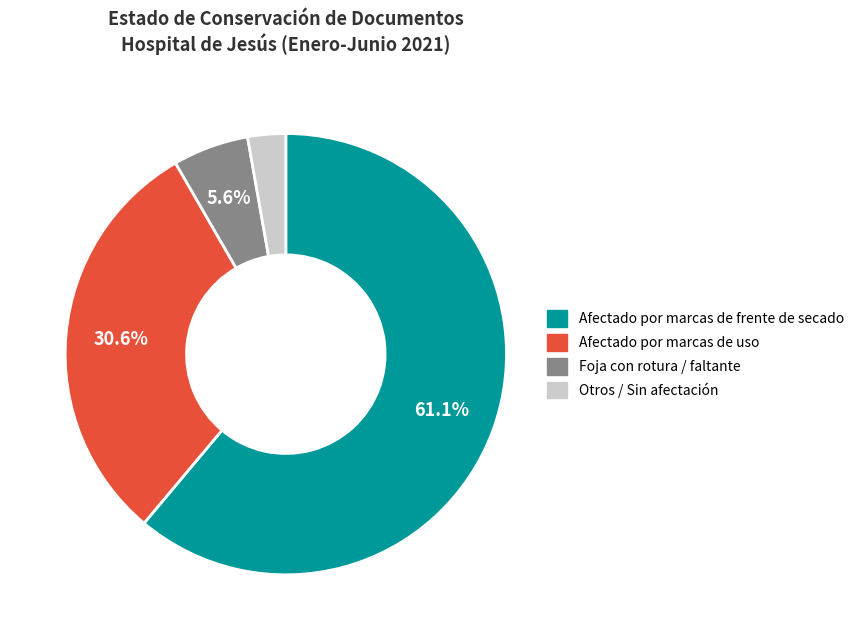

Does any single category account for the majority?

Yes